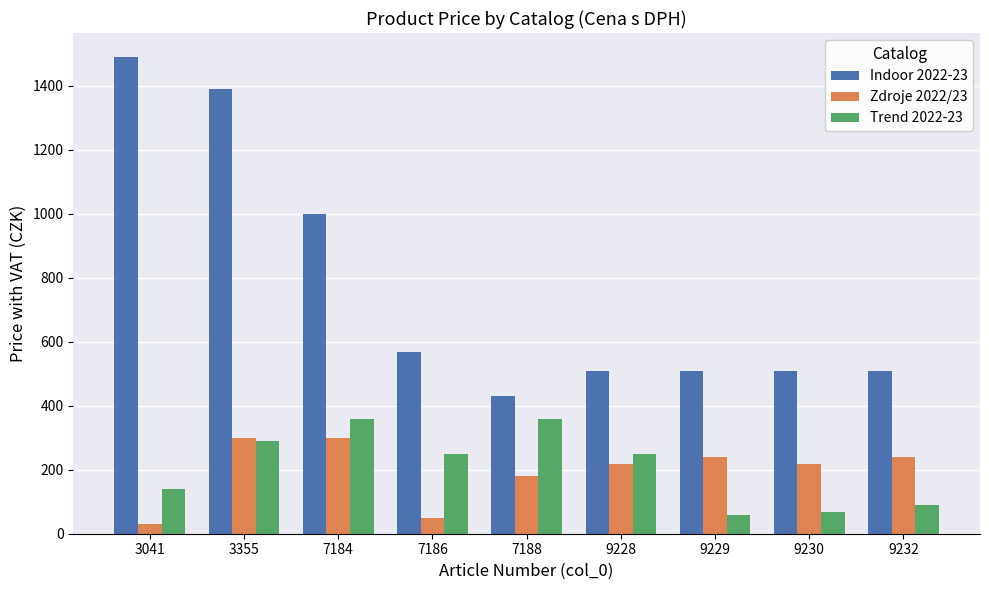

What are all the series names shown in the legend?

Indoor 2022-23, Zdroje 2022/23, Trend 2022-23